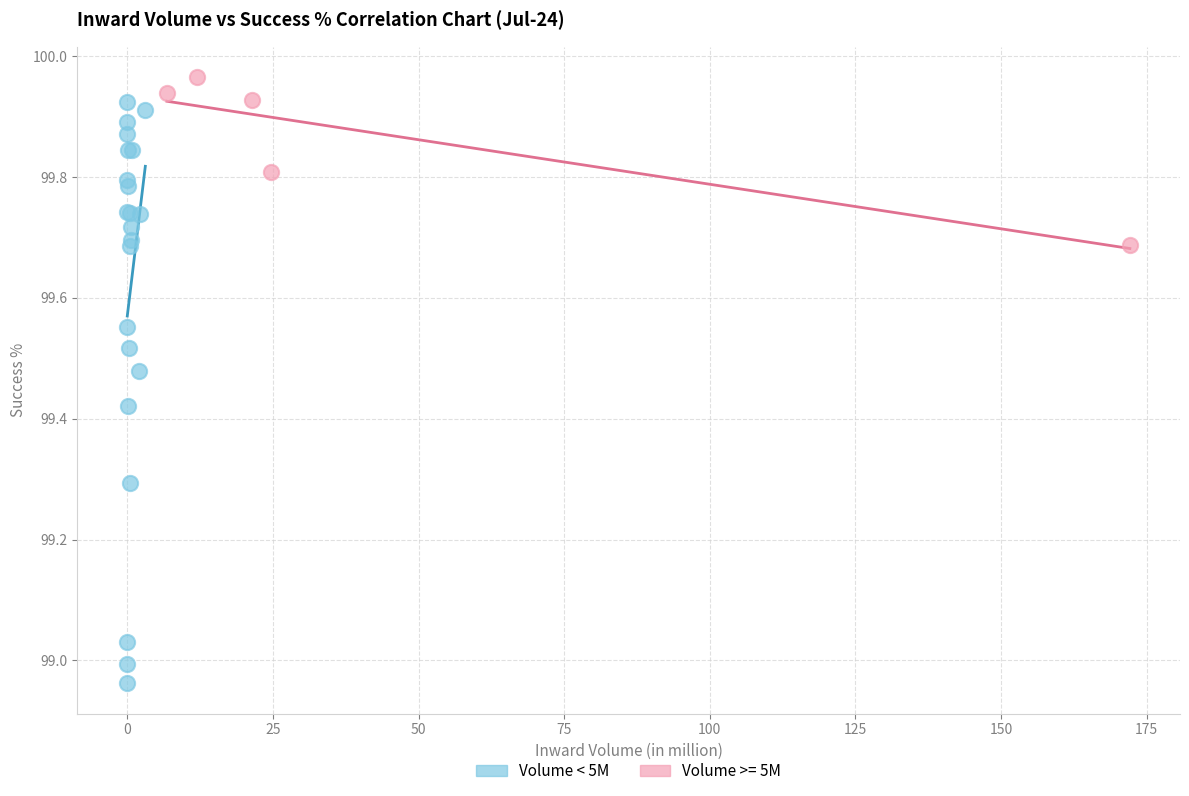

Which series reaches the minimum Y coordinate?

Volume < 5M